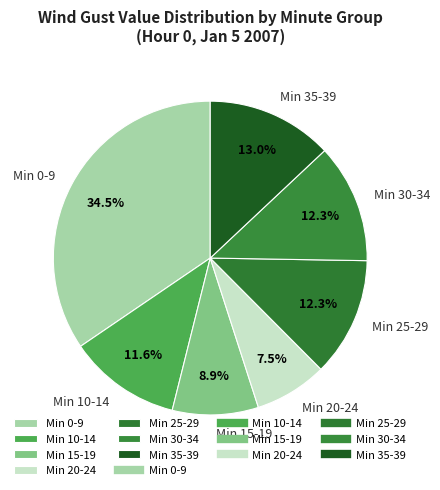

Which slice is the largest?

Min 0-9